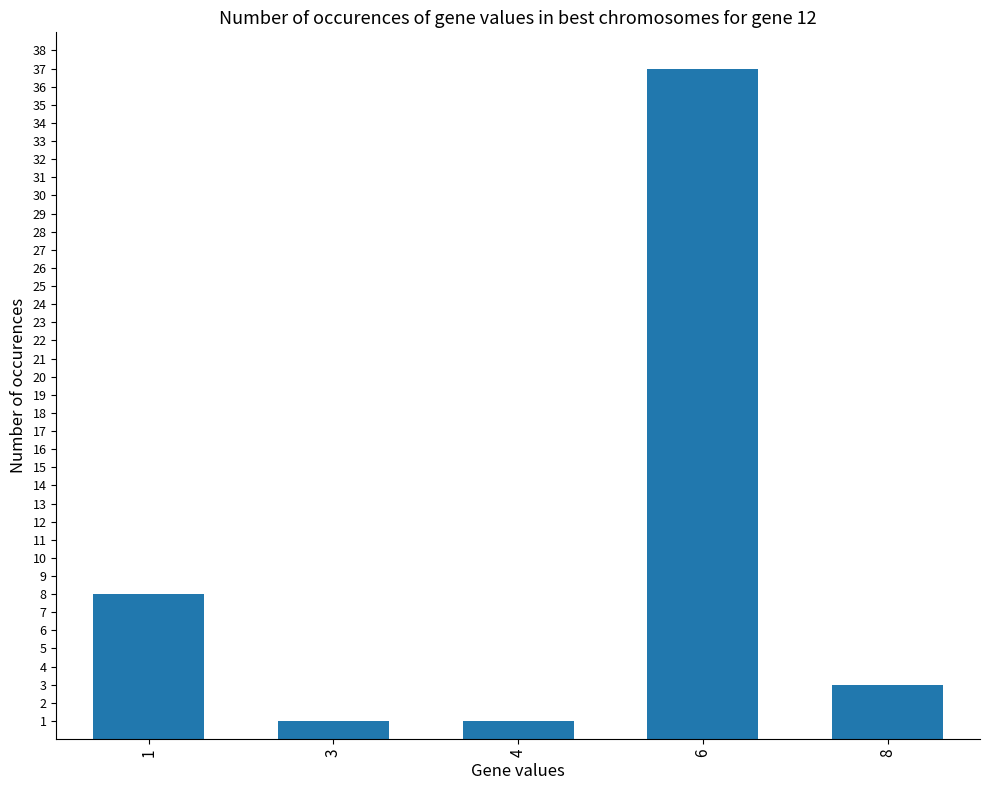

What is the difference between the second highest and minimum values?

7